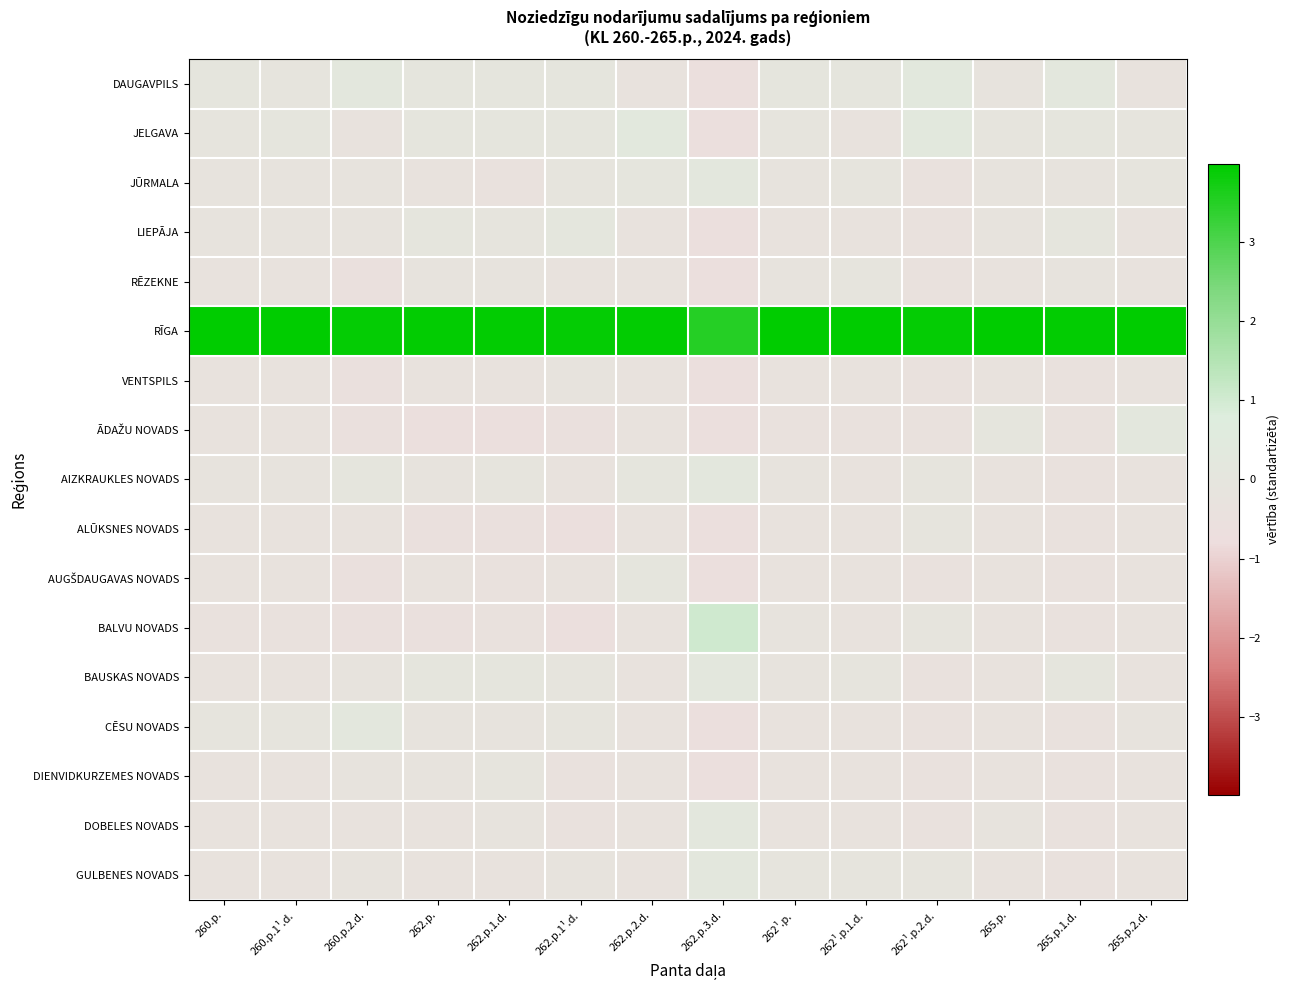

Which series has the largest total across all categories?

RĪGA